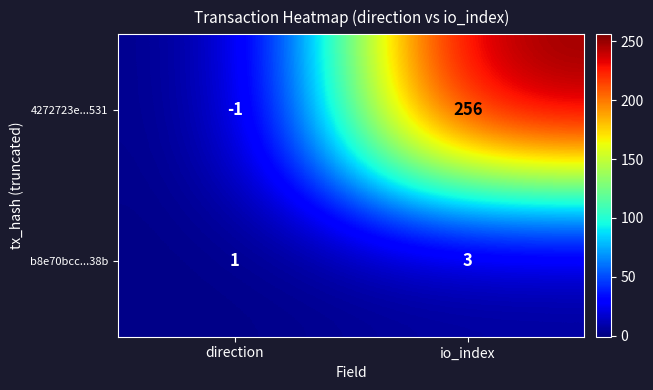

What is the sum of the 4272723e...531 values at io_index and direction?

255